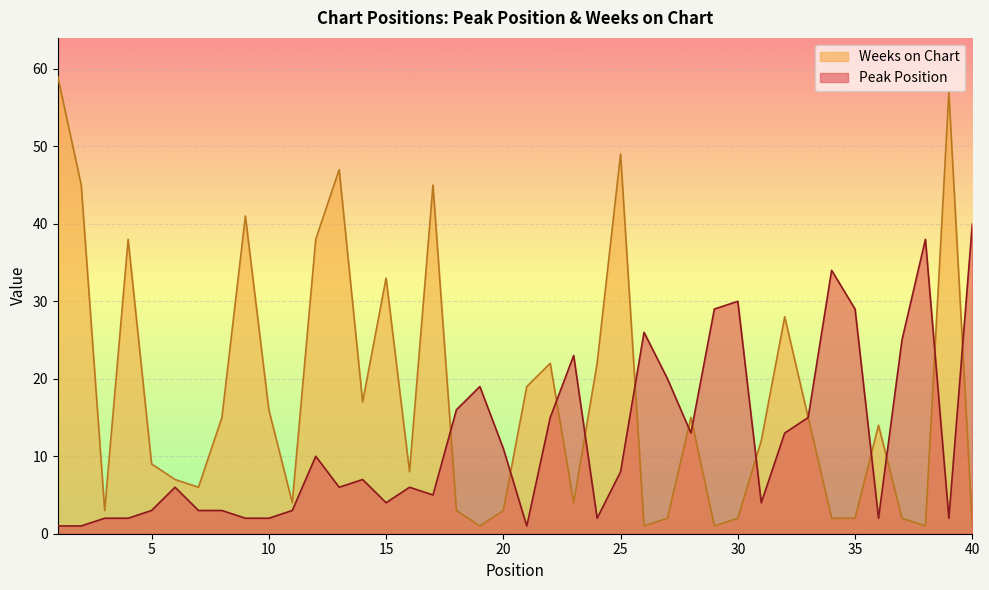

How many data points in Weeks on Chart are less than 14?

20